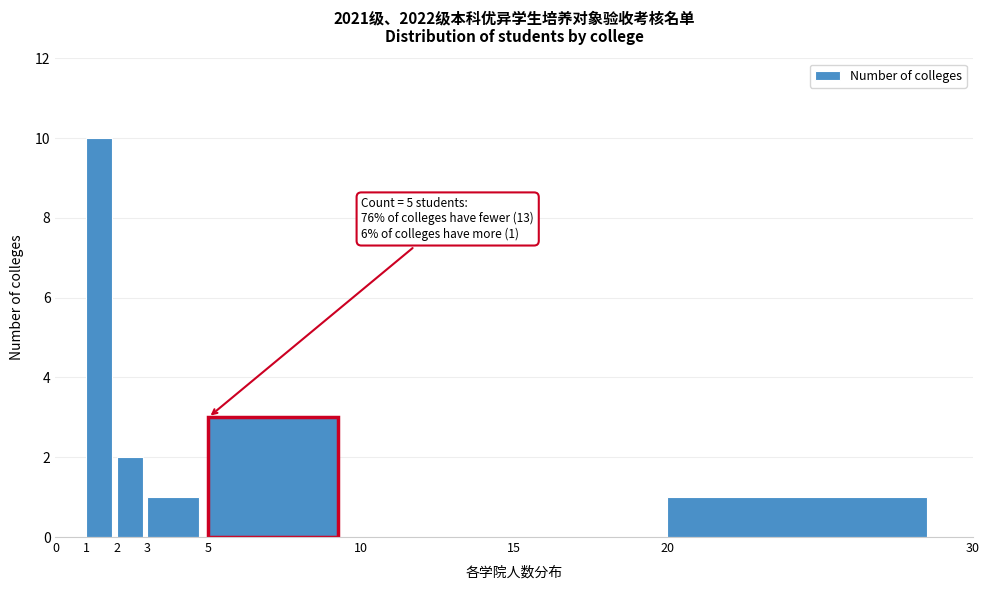

Over which range of the x-axis is the bar tallest?

1 to 2